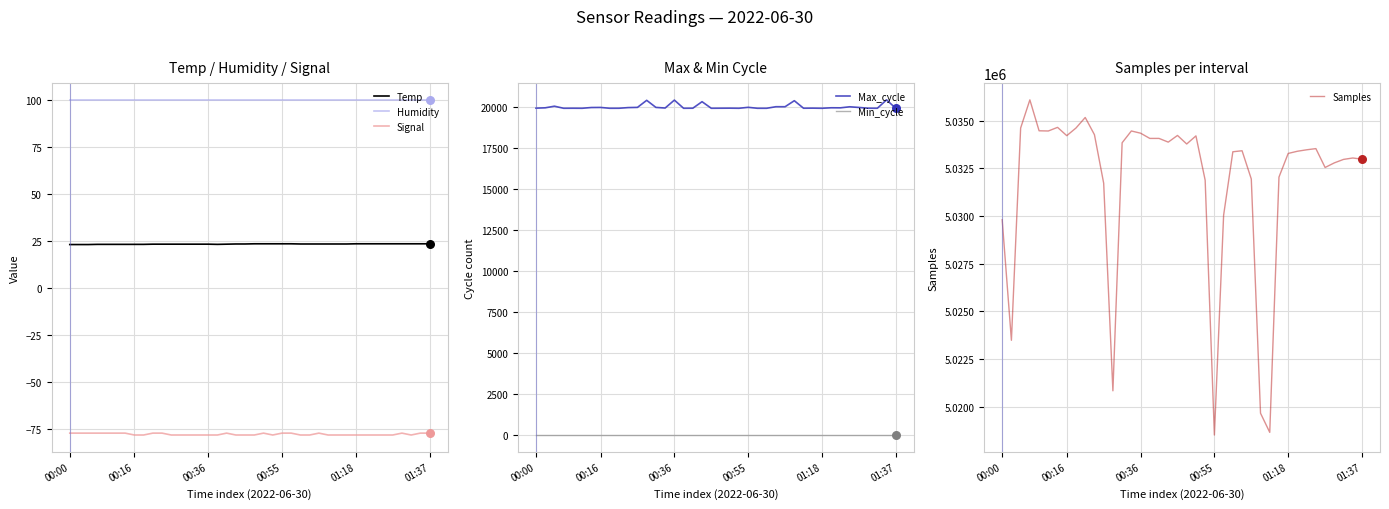

Which series has the largest Y range (max minus min)?

Samples